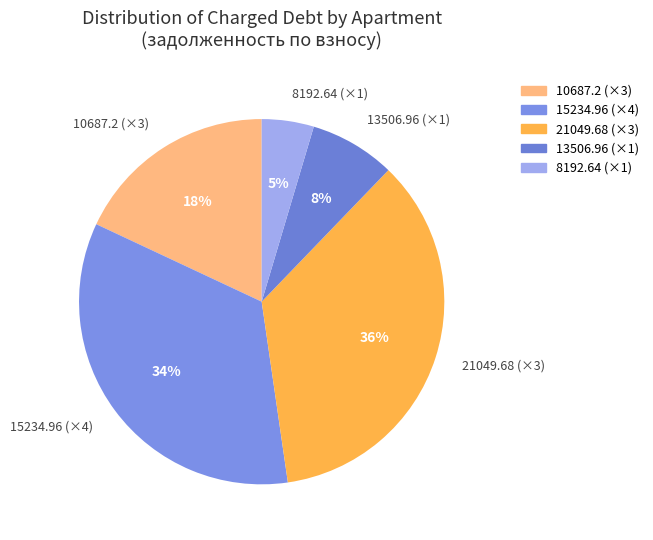

To the nearest percent, what portion does 8192.64 (×1) represent?

5%